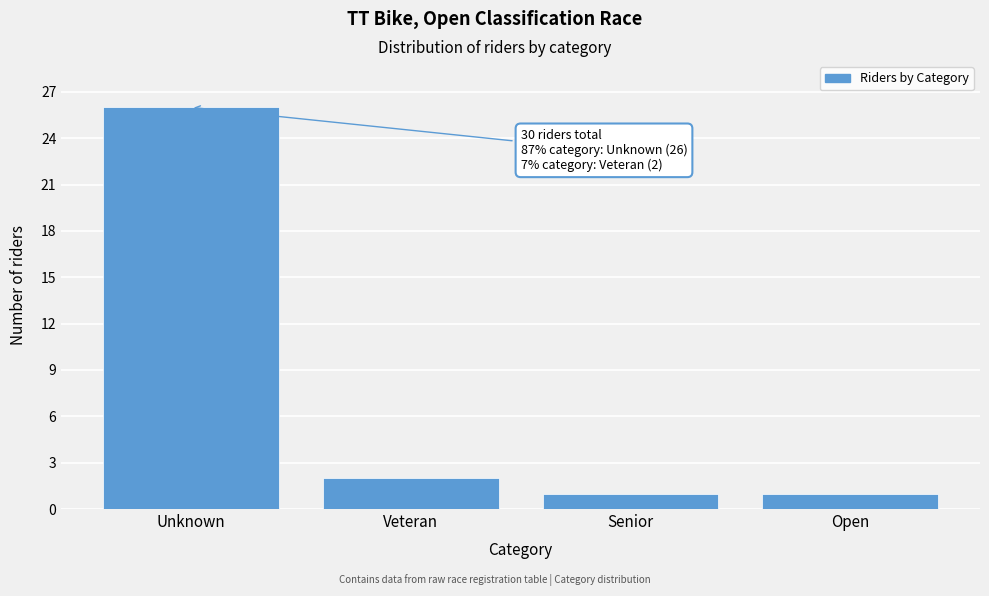

Reading left to right, list all the values displayed in this chart.

26	2	1	1